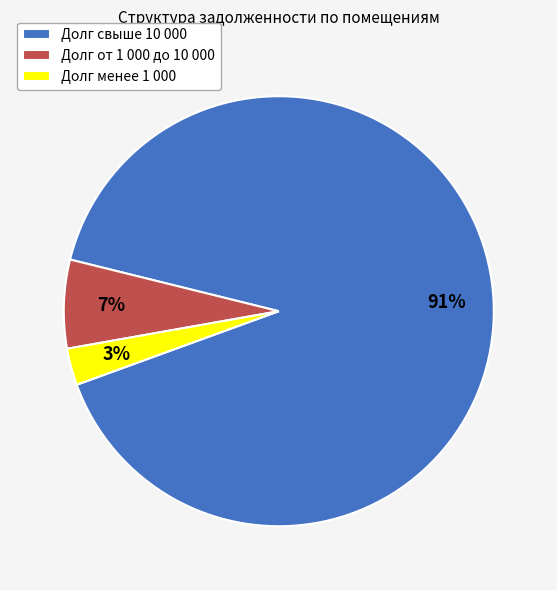

Is there a majority slice in this chart?

Yes